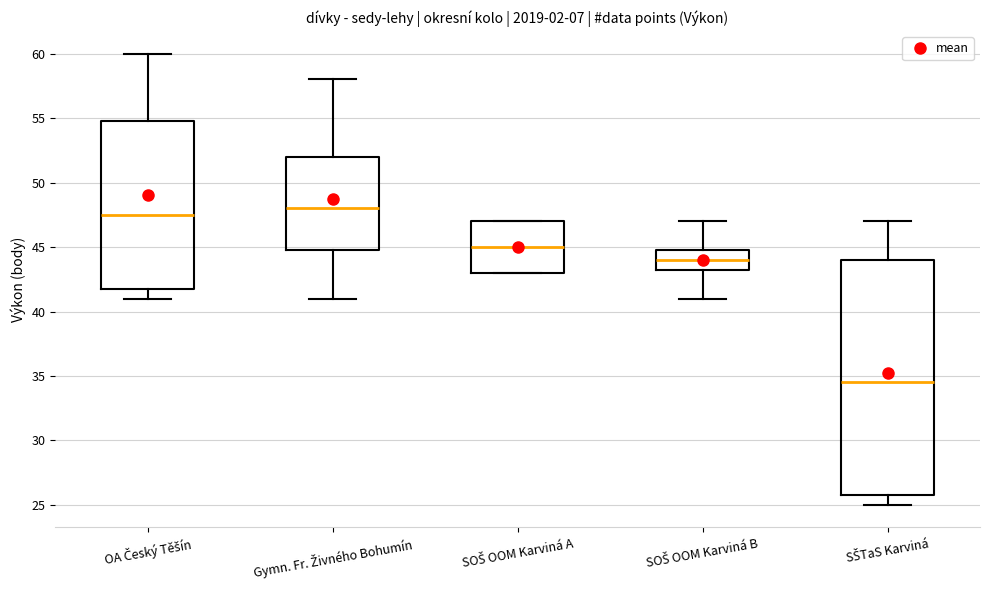

Reading left to right, read every box against the y-axis: the position of its median line, the range the box covers, and the ends of its whiskers. The values are not printed on the chart, so give them approximately, as read against the axis.

OA Český Těšín: median 47.5, box 42.0 to 55.0, whiskers 41.0 to 60.0
Gymn. Fr. Živného Bohumín: median 48.0, box 45.0 to 52.0, whiskers 41.0 to 58.0
SOŠ OOM Karviná A: median 45.0, box 43.0 to 47.0, whiskers 43.0 to 47.0
SOŠ OOM Karviná B: median 44.0, box 43.5 to 45.0, whiskers 41.0 to 47.0
SŠTaS Karviná: median 34.5, box 26.0 to 44.0, whiskers 25.0 to 47.0